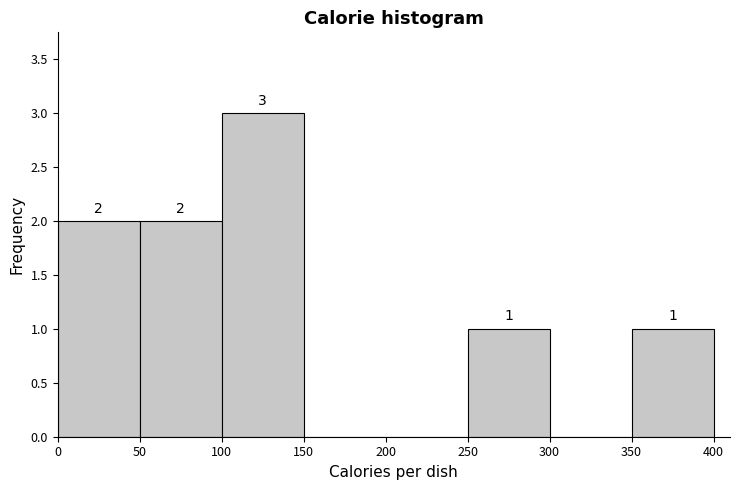

Which range on the x-axis has the tallest bar?

100 to 150